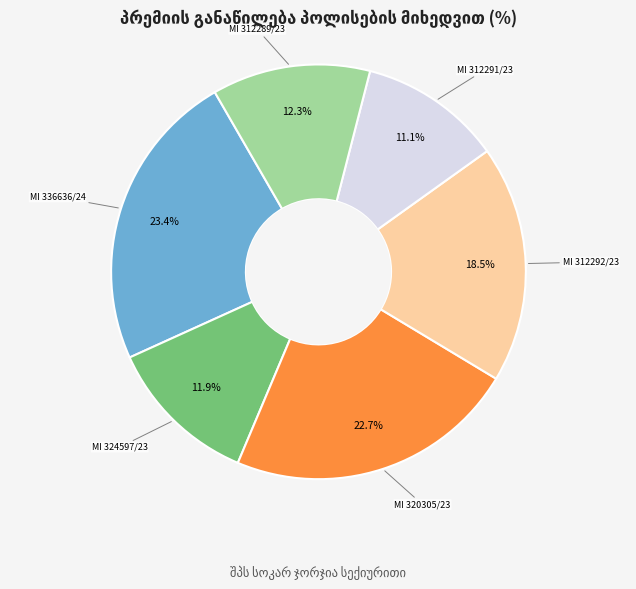

Does any single category account for the majority?

No